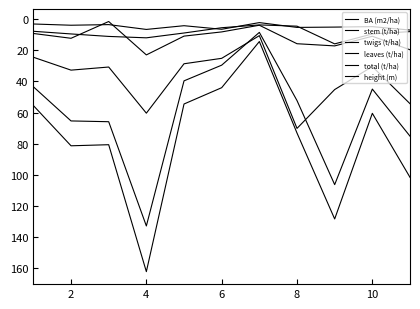

Where is the first local maximum for BA (m2/ha)?

2